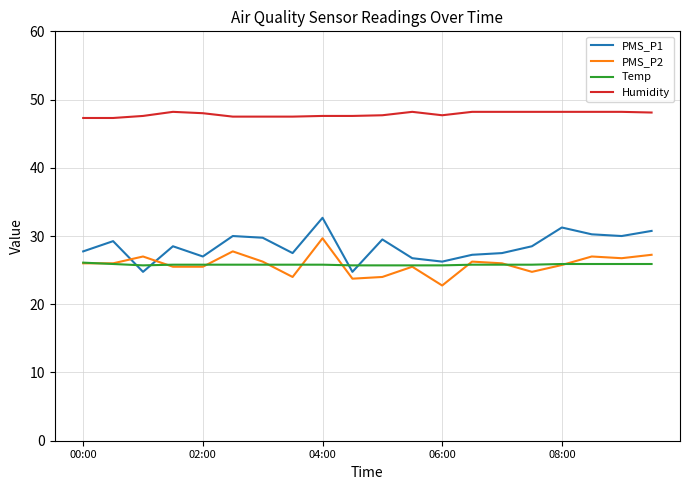

What is the smallest value displayed?

22.8